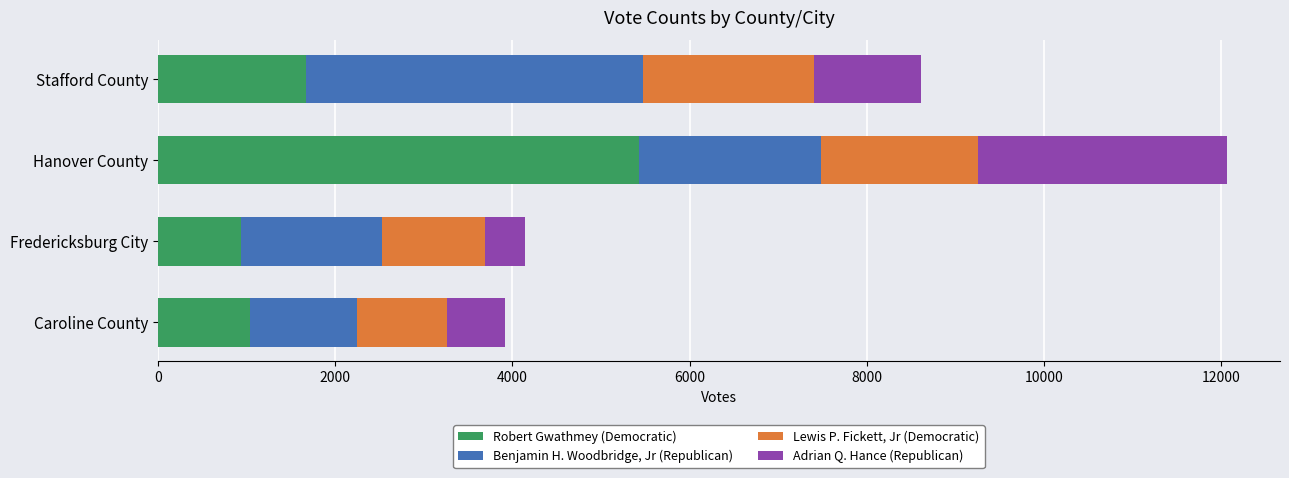

The Robert Gwathmey (Democratic) series shows 1672 at Stafford County. True or false?

True